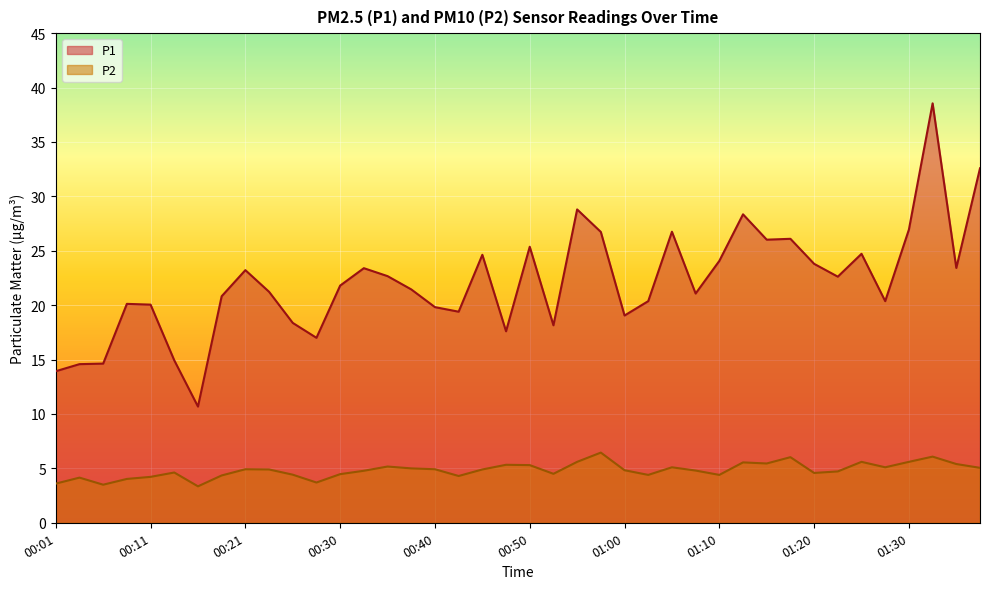

What is the difference between the maximum and minimum values in the P1 series?

27.9